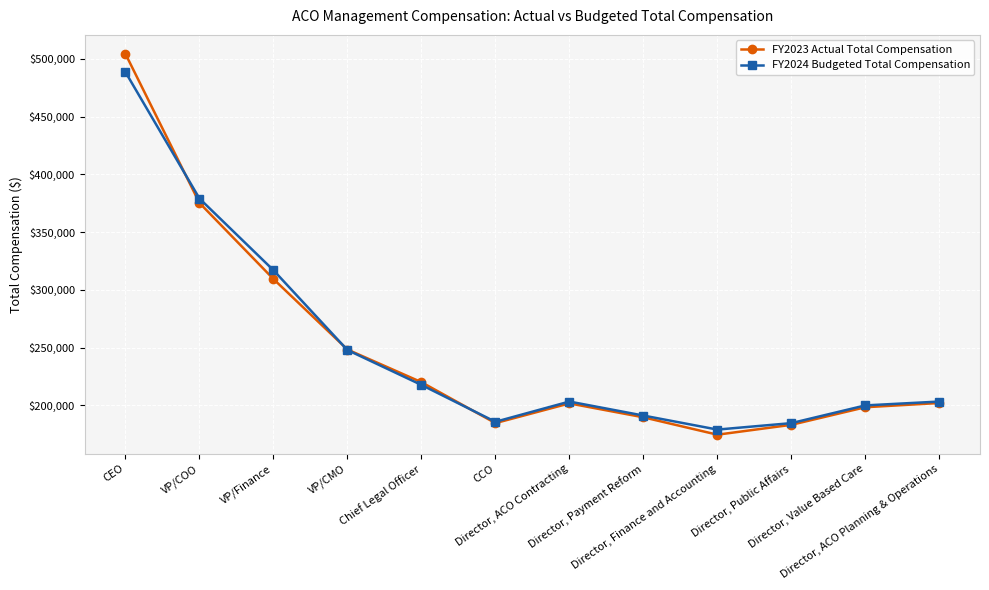

What is the average value of the FY2024 Budgeted Total Compensation series?

249767